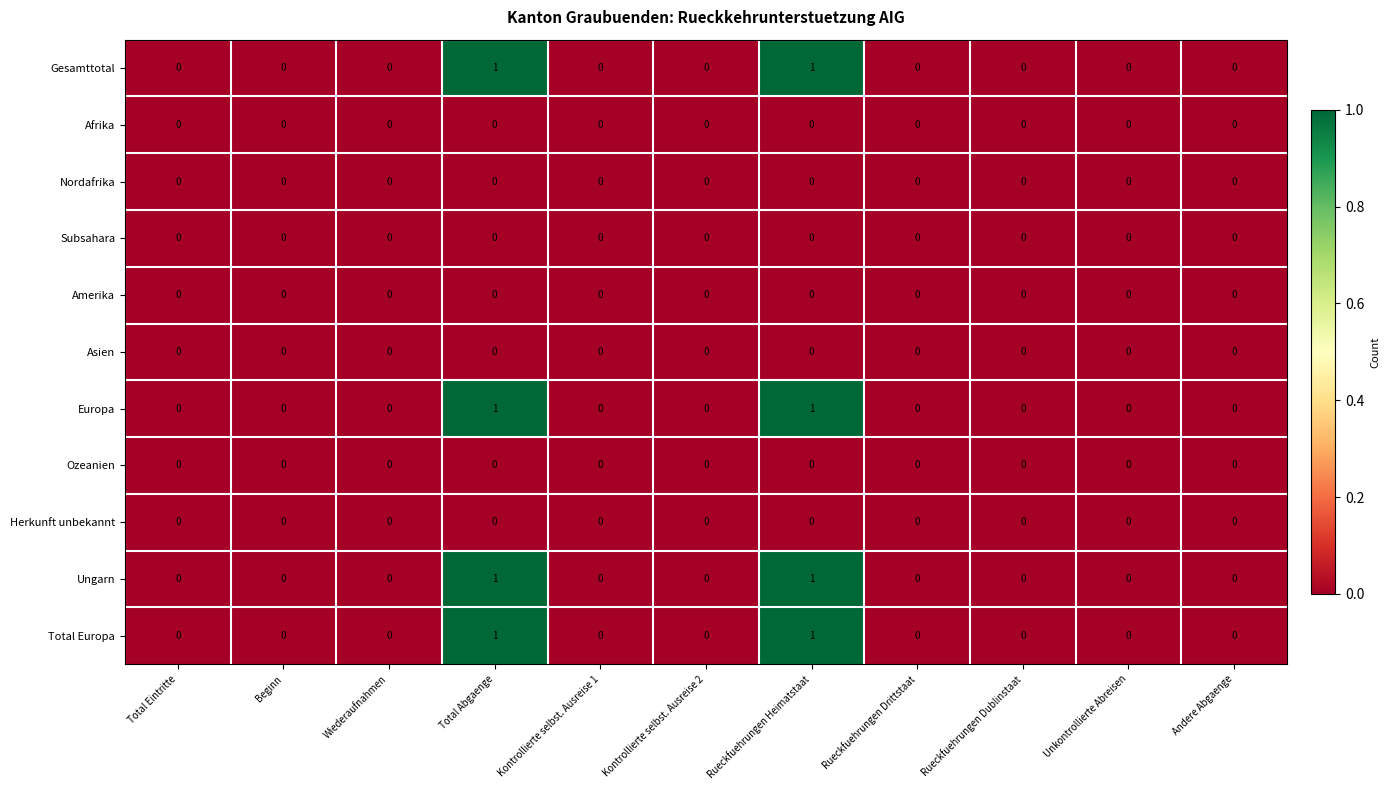

Is it true that Ungarn equals 0 at Andere Abgaenge?

True